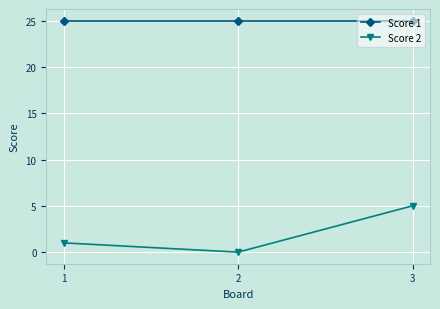

The Score 2 series shows -2 at 1. True or false?

False